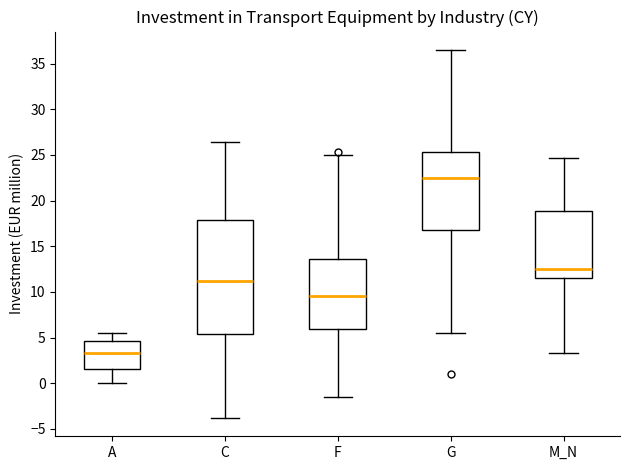

Where does the lower whisker of the box for G end on the y-axis? The values are not printed on the chart, so give them approximately, as read against the axis.

5.5